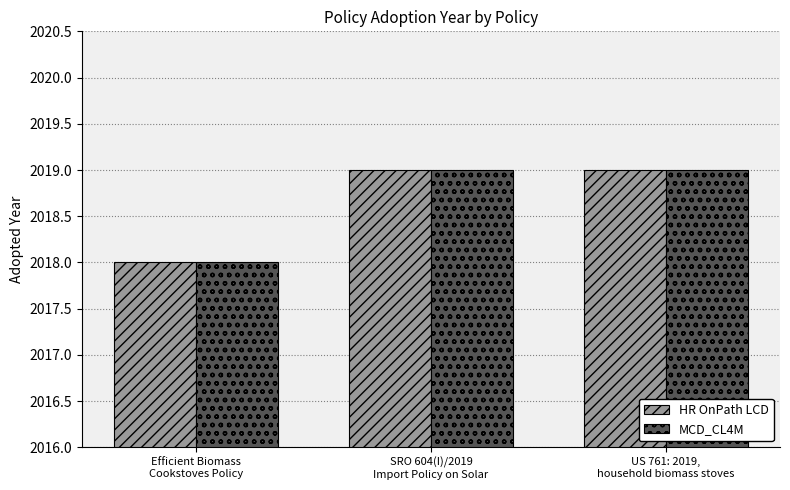

What value does the HR OnPath LCD series have at US 761: 2019,
household biomass stoves?

2019